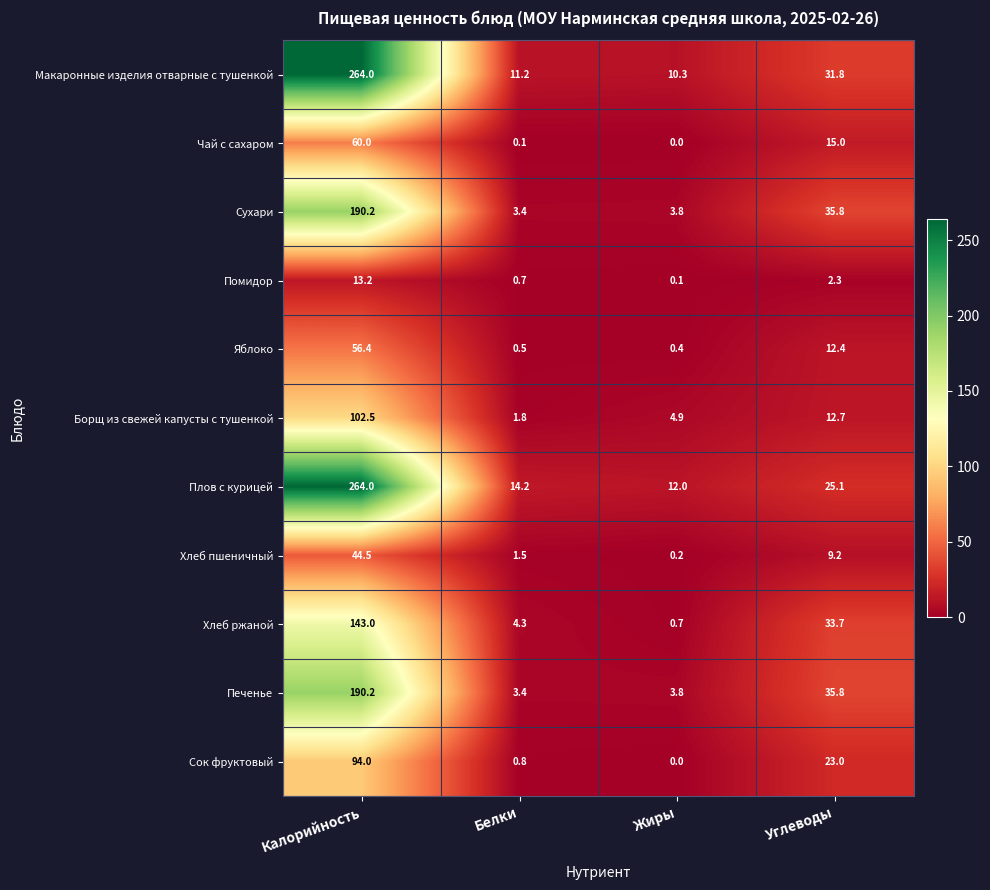

What is the difference between the second highest and minimum values in the Чай с сахаром series?

15.0